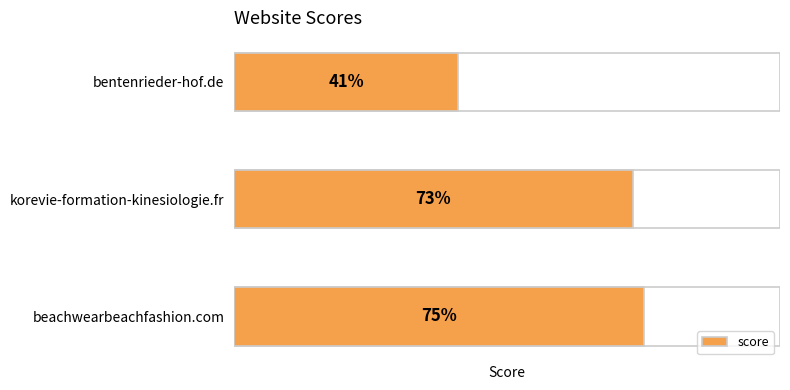

Reading left to right, transcribe all the data shown in this chart.

41	73	75